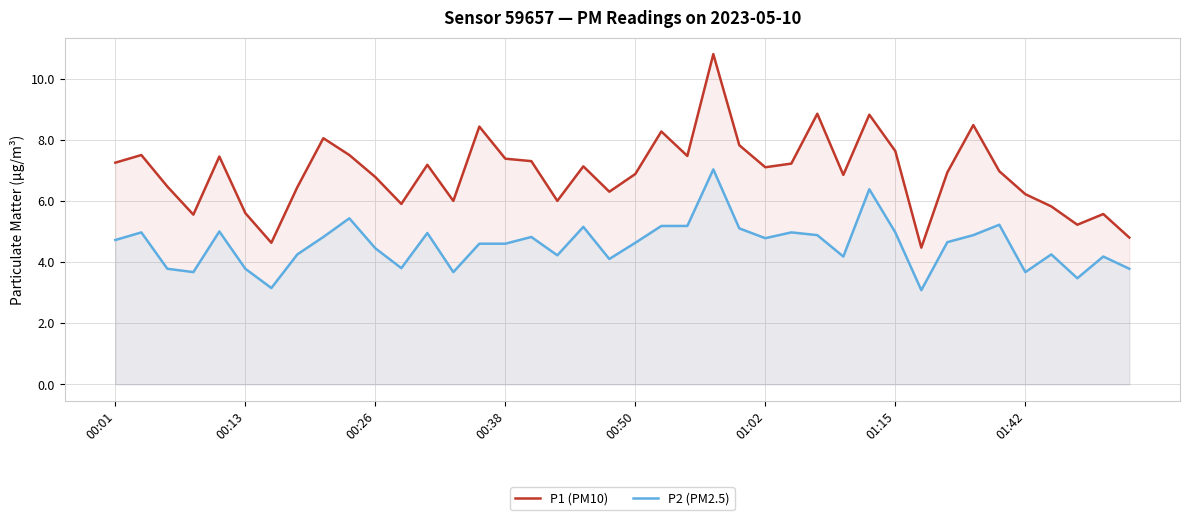

How many values in the P1 (PM10) series are below 7?

20